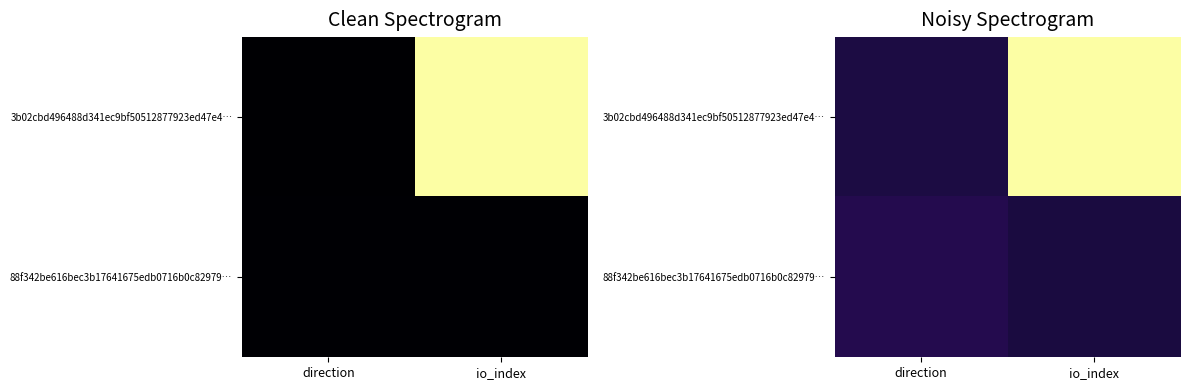

What is the difference between the maximum and minimum values in the 3b02cbd496488d341ec9bf50512877923ed47e4… series?

0.9